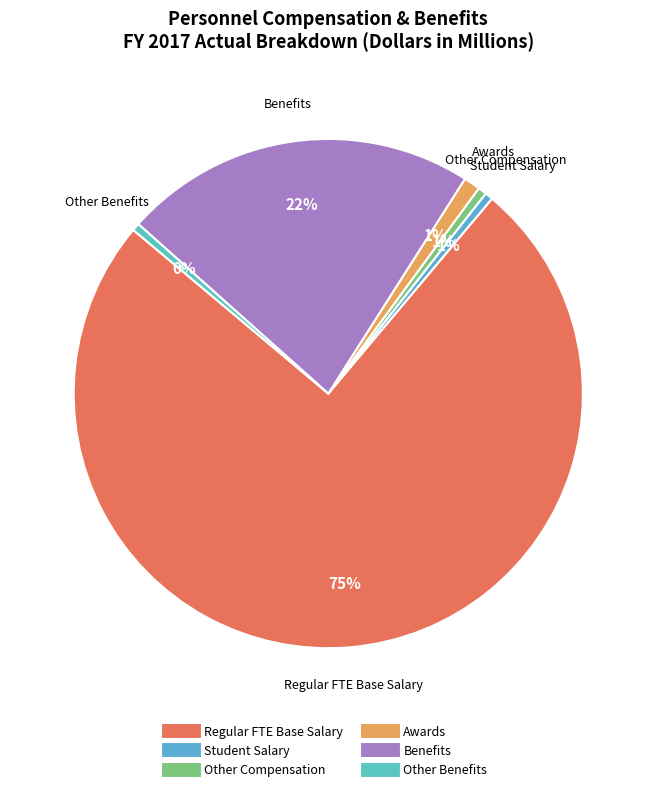

What percentage is the Other Compensation slice, to the nearest percent?

1%